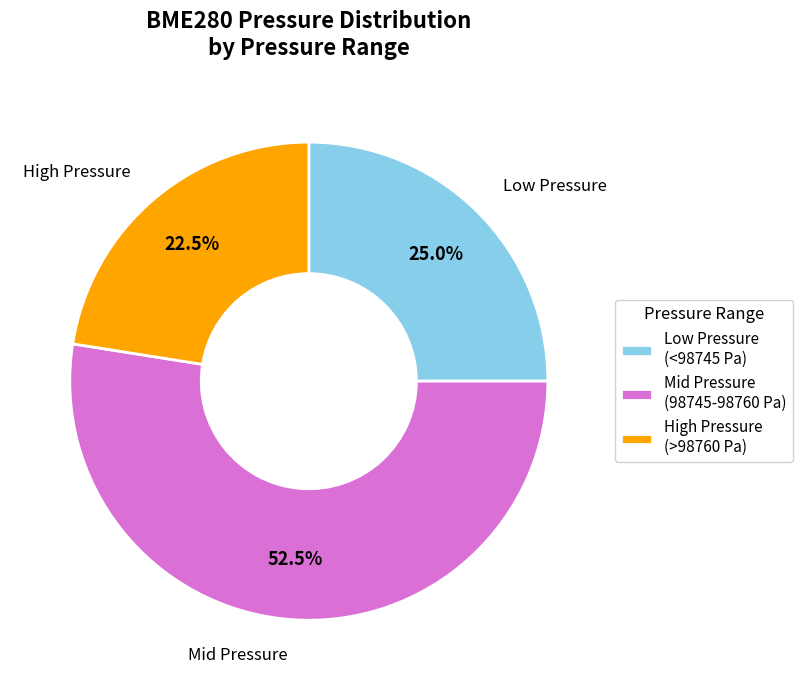

Rank the categories by value from highest to lowest.

Mid Pressure (98745-98760 Pa), Low Pressure (<98745 Pa), High Pressure (>98760 Pa)